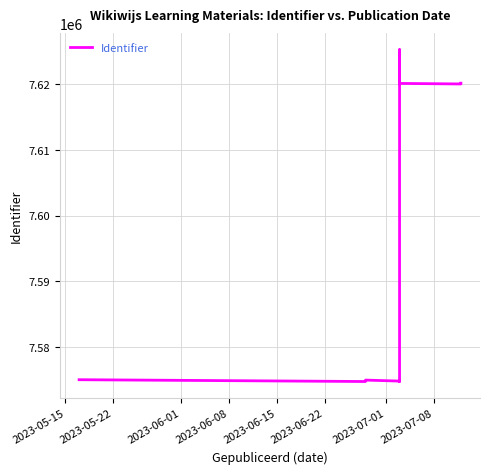

The value at 2023-05-15 is 3872915. True or false?

False